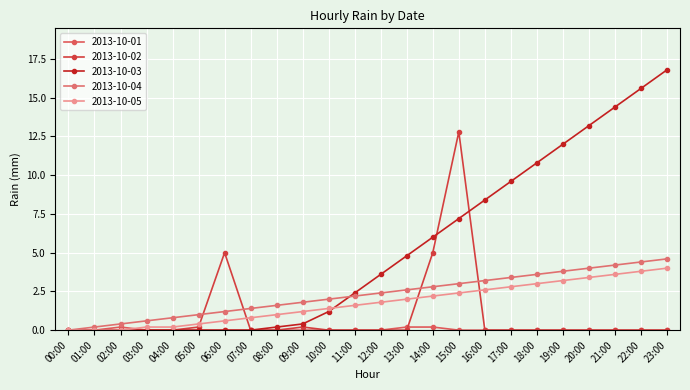

What is the total value across all series at 07:00?

2.2